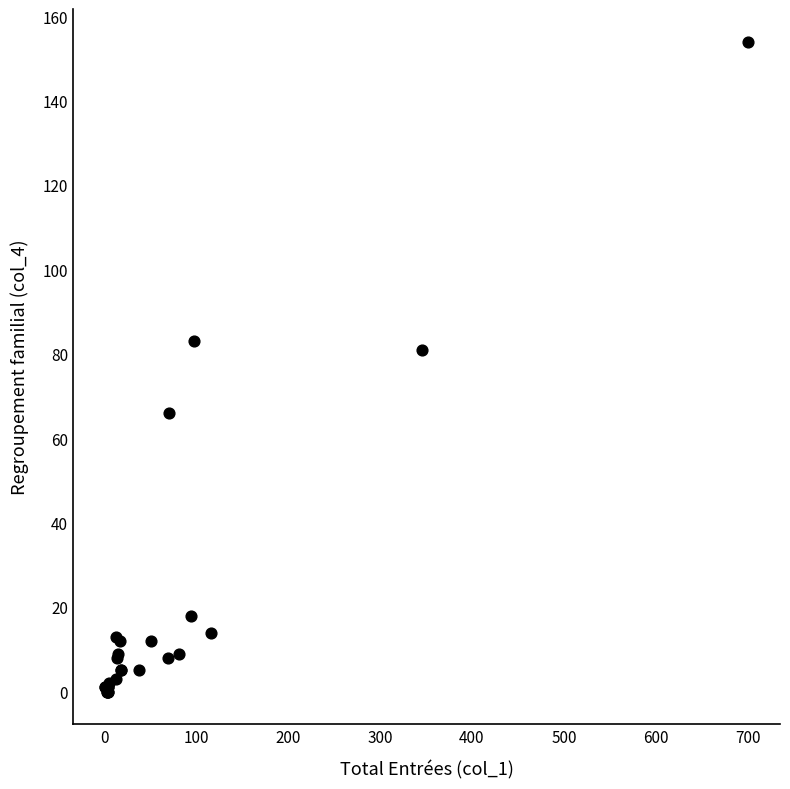

What Y value in the scatter plot is closest to 77?

81